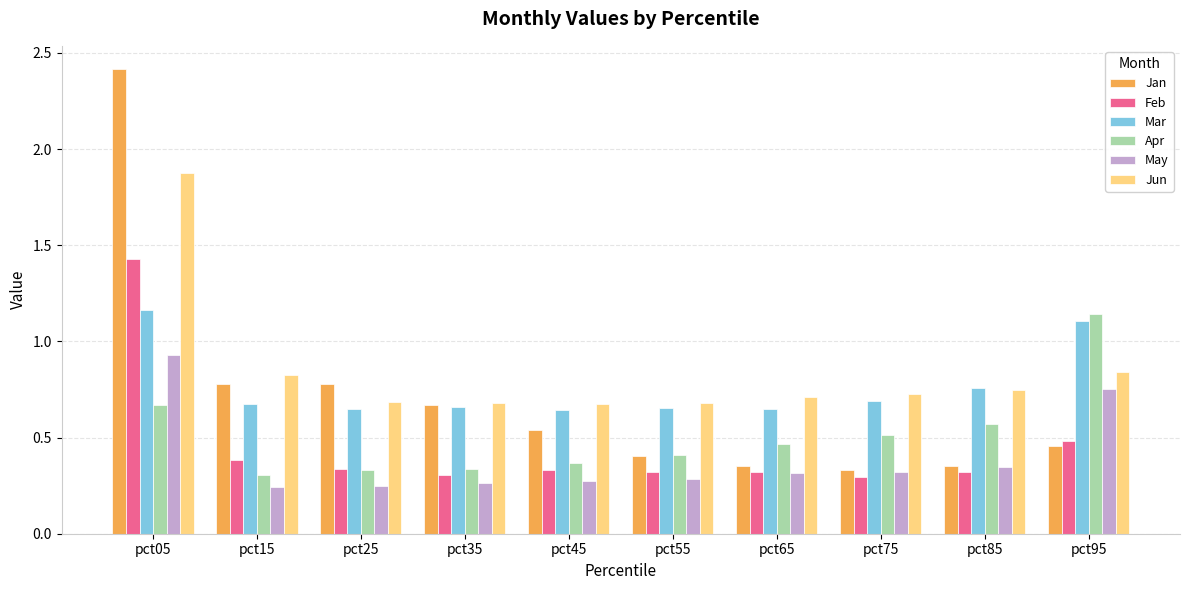

Count the Feb values in the range 0 to 1.

9